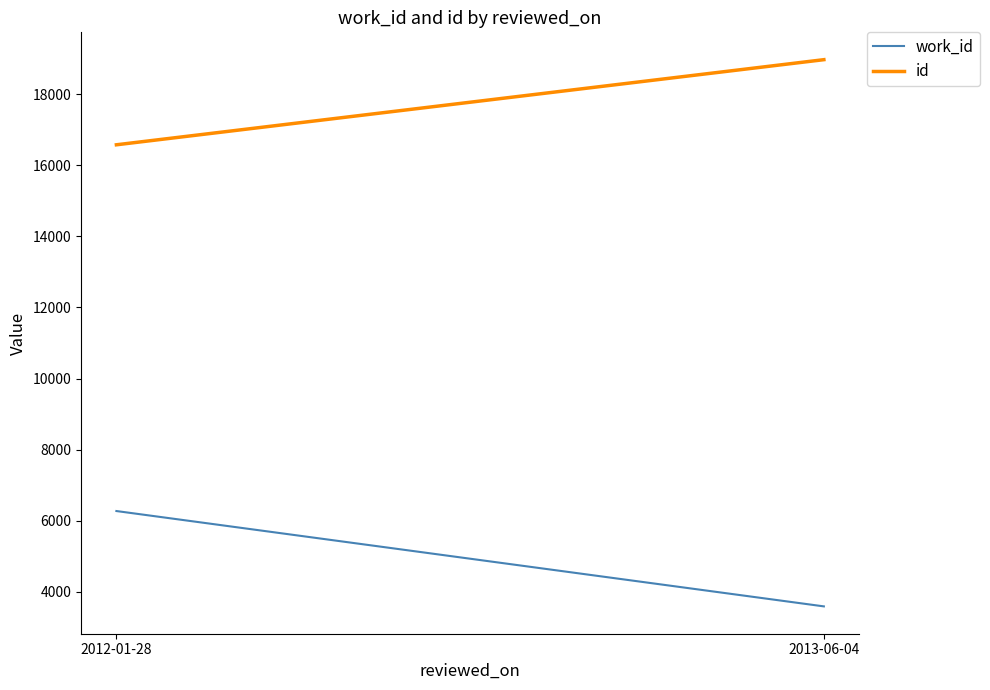

Reading left to right, extract all data points from this chart.

work_id: 2012-01-28=6270	2013-06-04=3586
id: 2012-01-28=16579	2013-06-04=18975